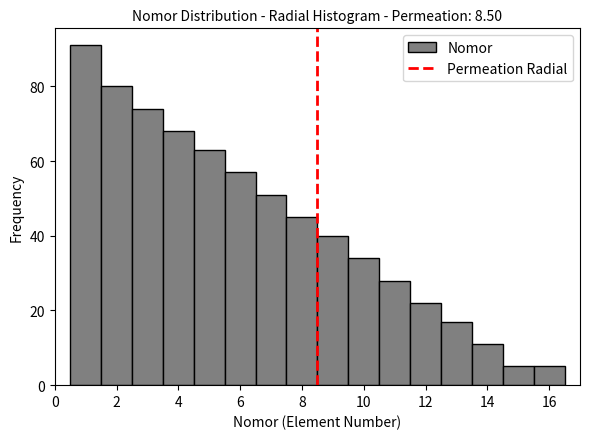

Which range on the x-axis has the tallest bar?

0.5 to 1.5